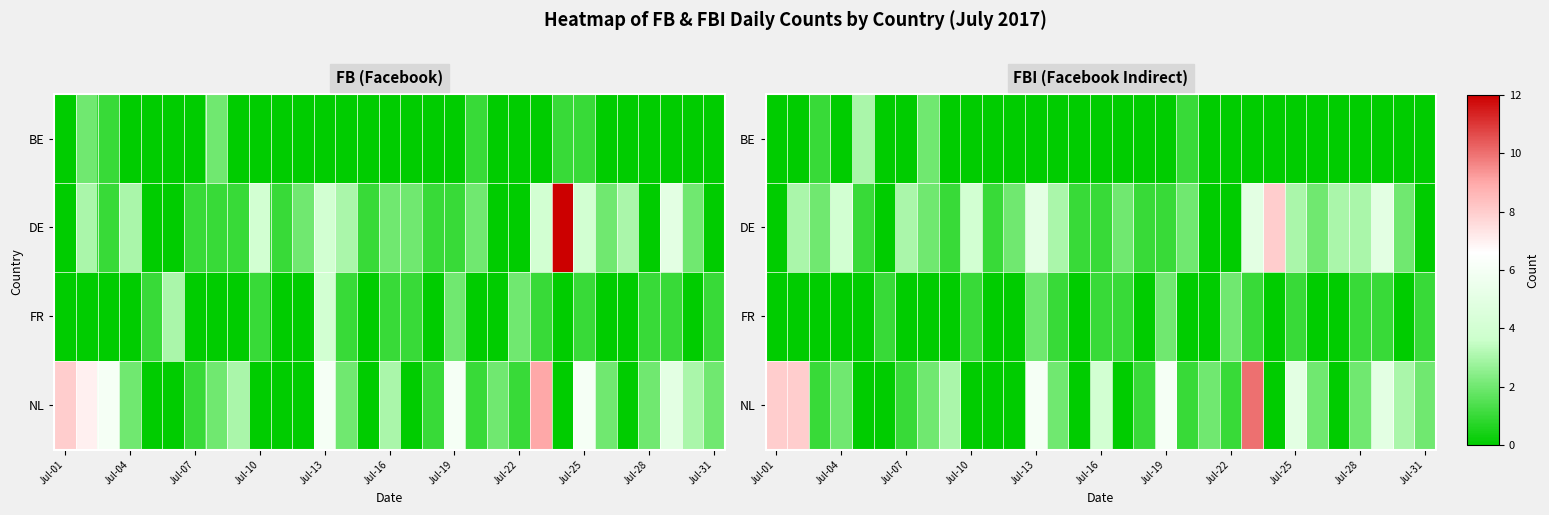

Which has a higher value, 23 or 25?

23